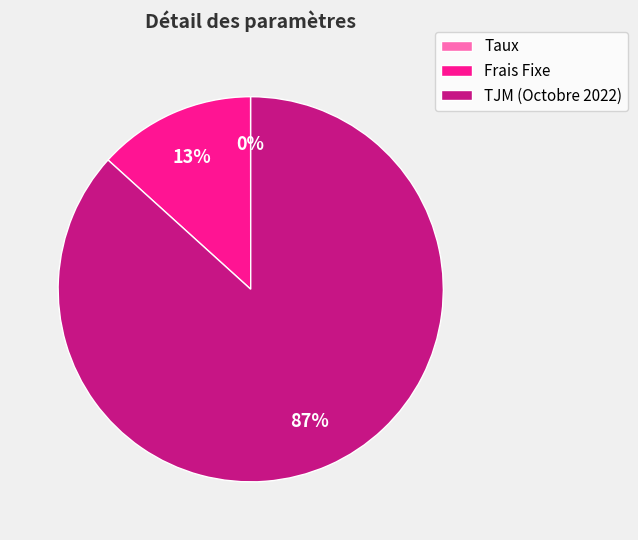

Is it true that TJM (Octobre 2022) is 94% of the pie?

False